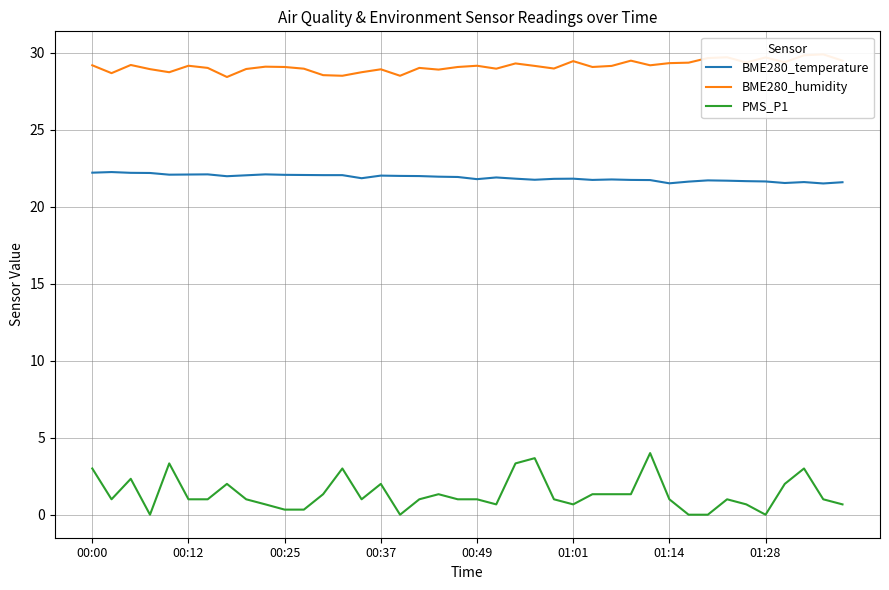

Does the chart display data point markers on the line(s)?

No